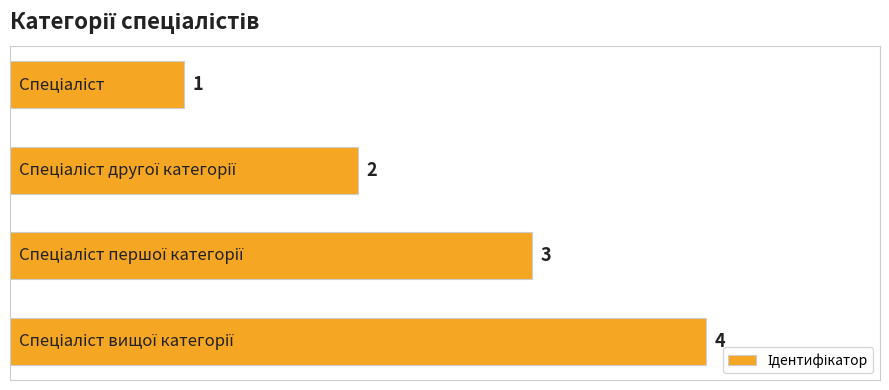

What is the value of the 3rd bar from the top?

3